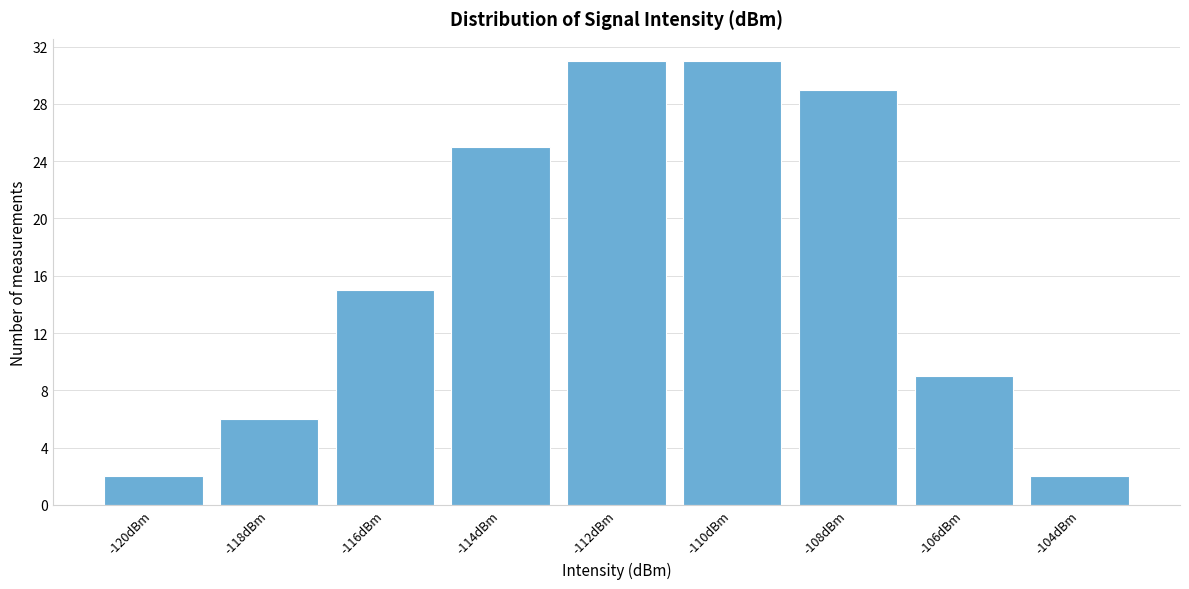

Reading left to right, list all the values displayed in this chart.

-120dBm=2	-118dBm=6	-116dBm=15	-114dBm=25	-112dBm=31	-110dBm=31	-108dBm=29	-106dBm=9	-104dBm=2